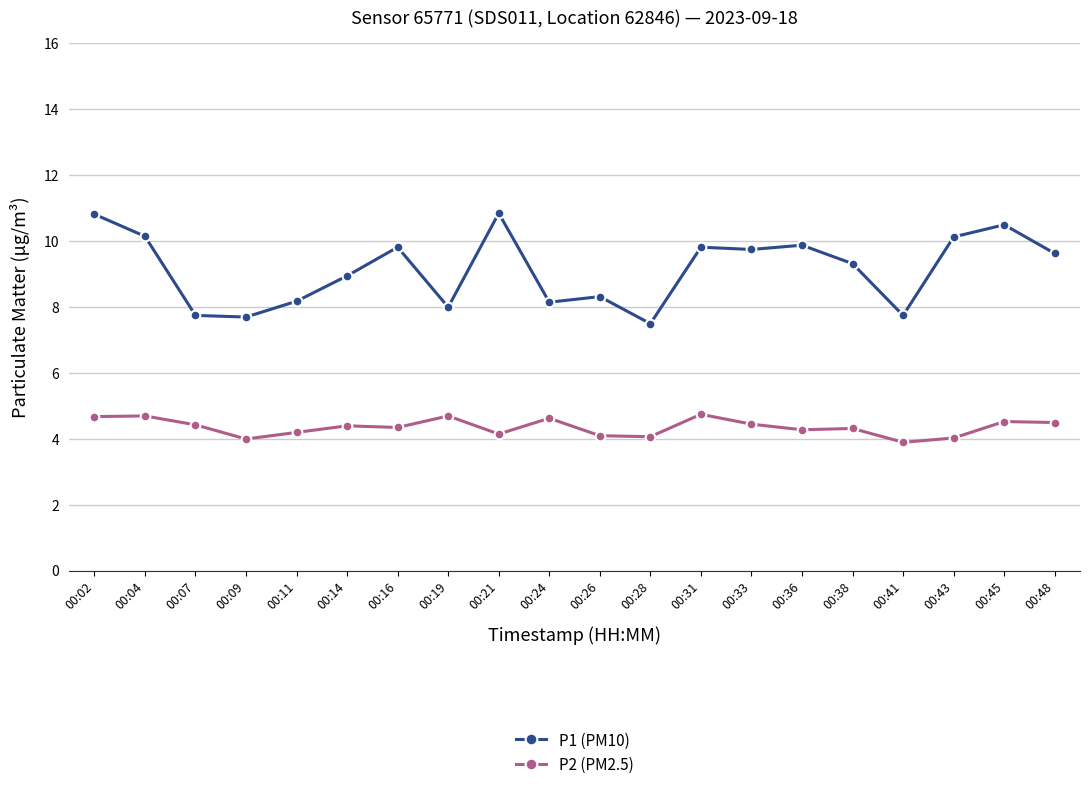

What are all the series names shown in the legend?

P1 (PM10), P2 (PM2.5)